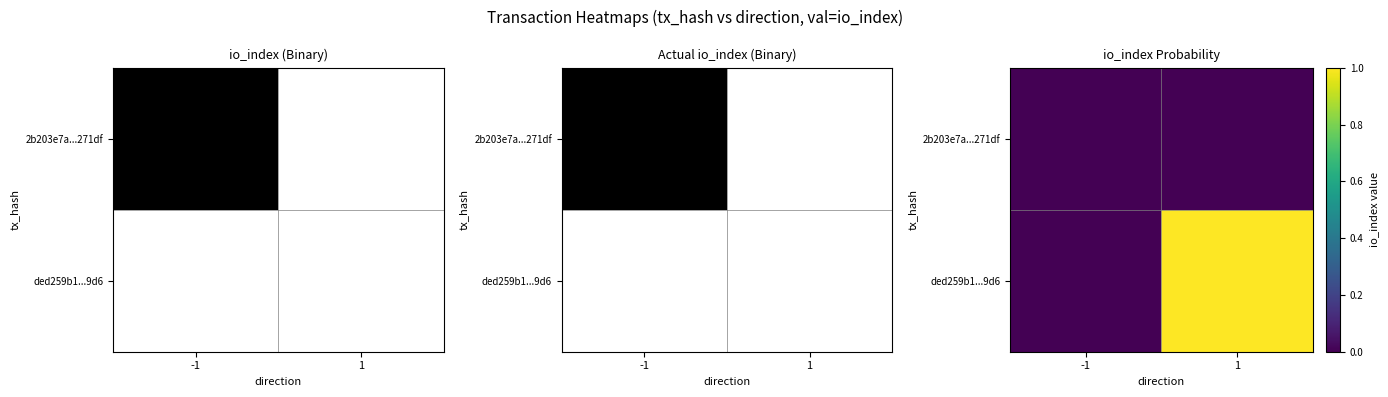

What is the maximum value for ded259b1...9d6?

1